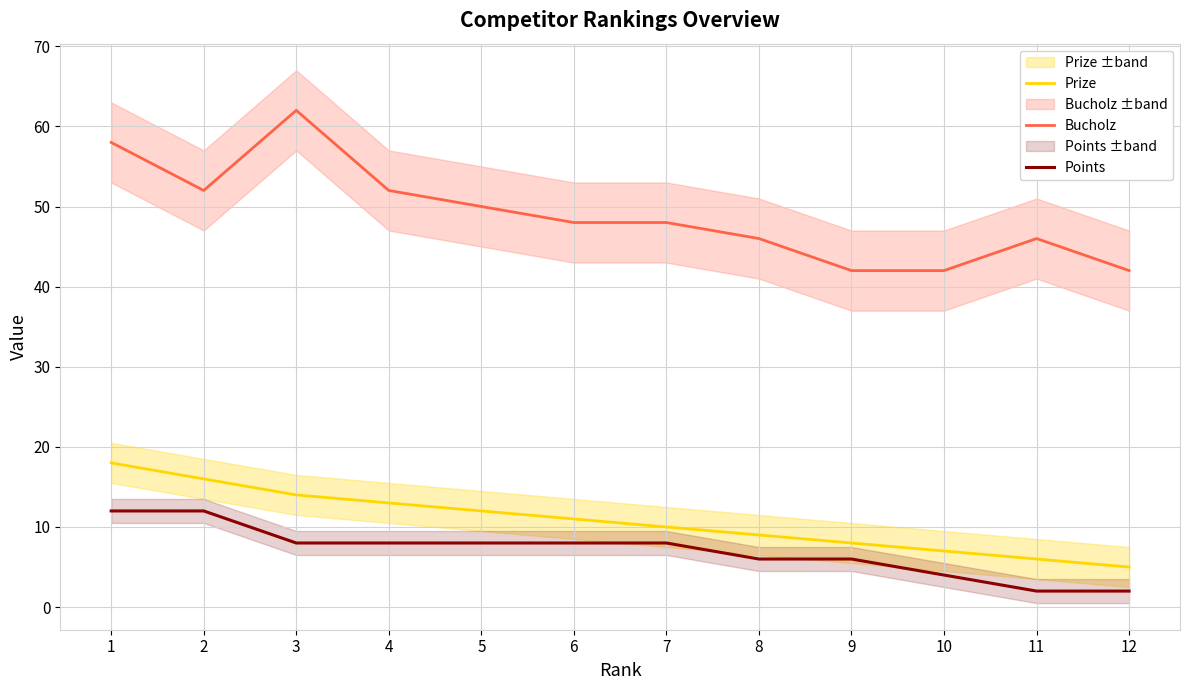

True or false: Prize has a value of 13 at 4.

True